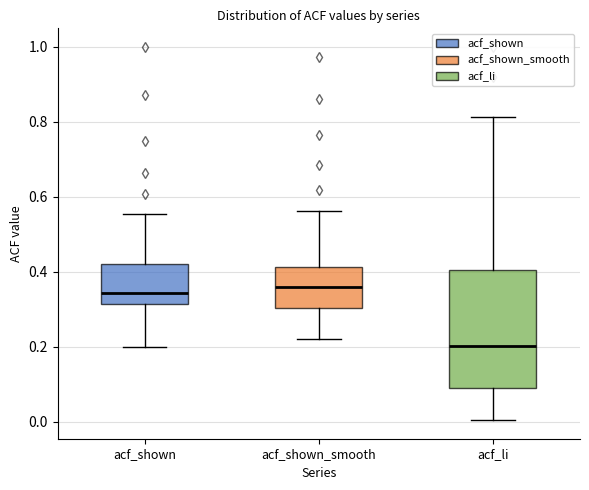

Which box has the lowest median line?

acf_li